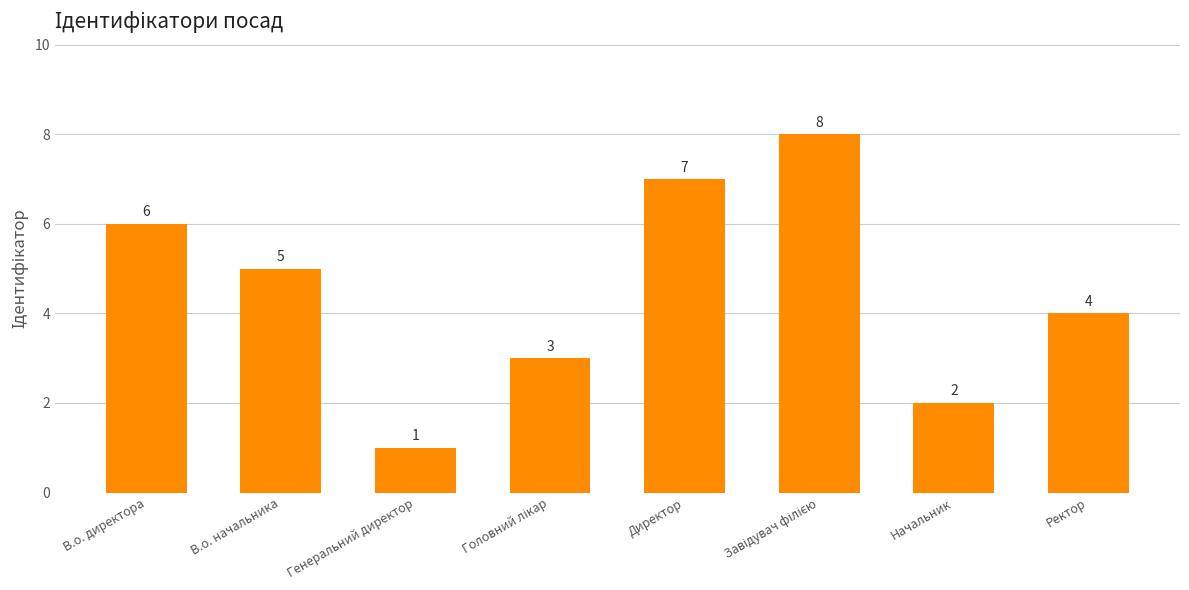

Is it true that the value at В.о. директора is 8?

False